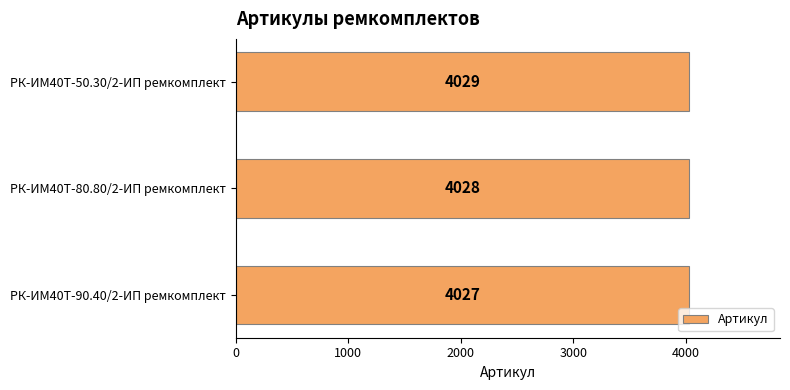

Between РК-ИМ40T-90.40/2-ИП ремкомплект and РК-ИМ40T-50.30/2-ИП ремкомплект, which is larger?

РК-ИМ40T-50.30/2-ИП ремкомплект